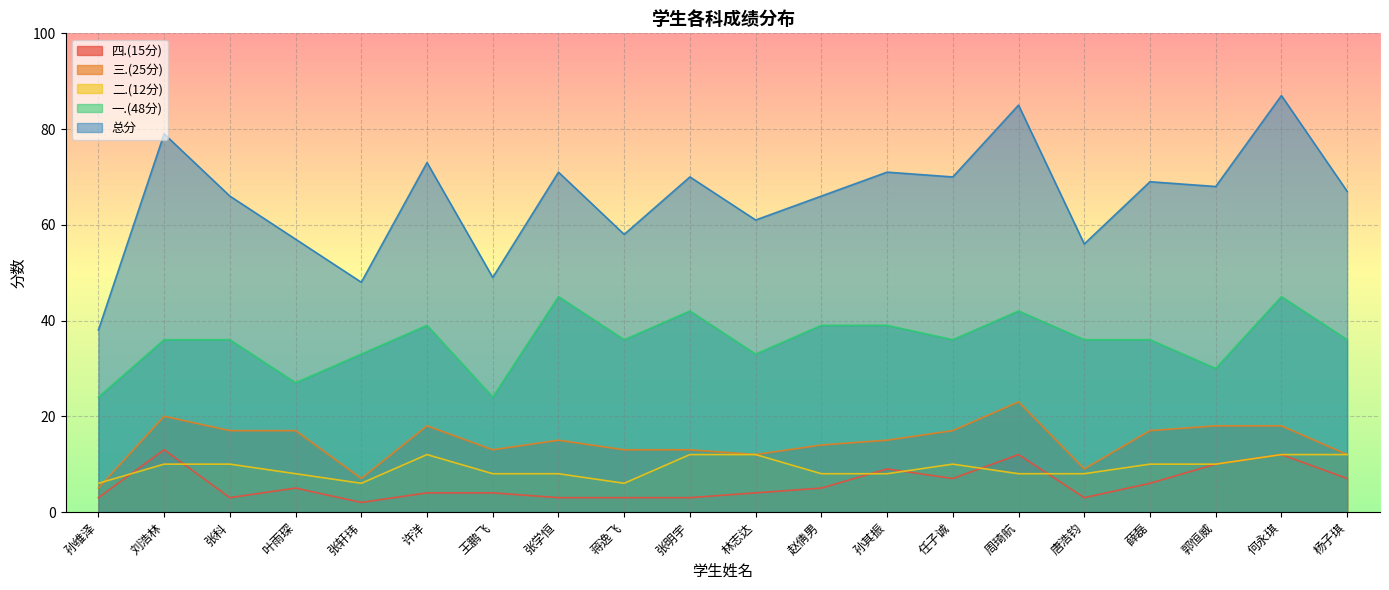

Count the number of data series in this chart.

5